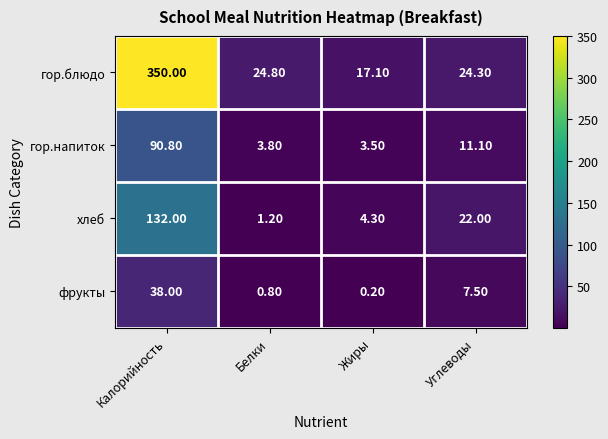

Which series has the largest range (max minus min)?

гор.блюдо